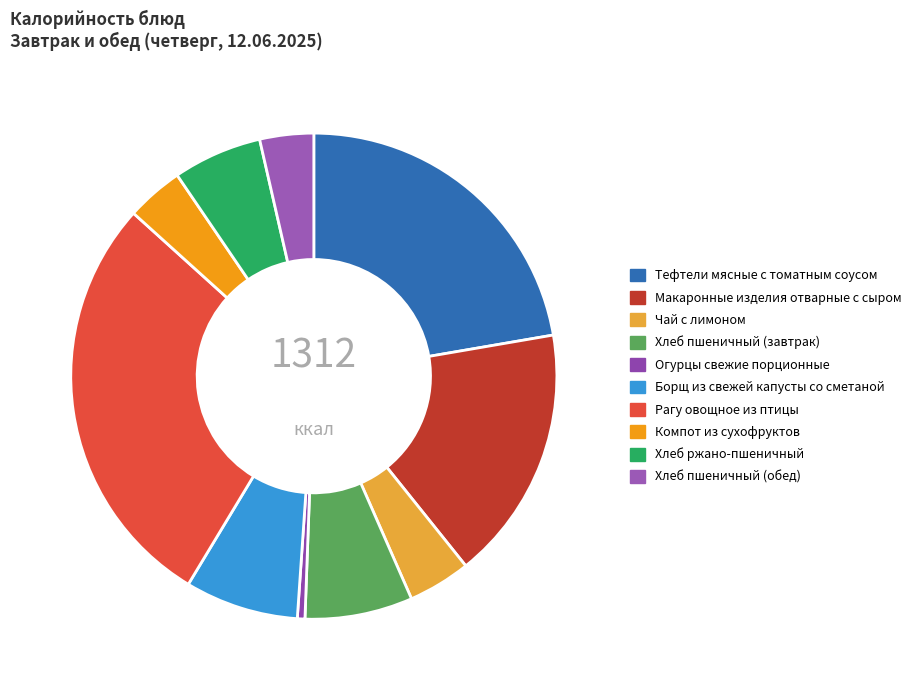

To the nearest percent, what portion does Хлеб пшеничный (обед) represent?

4%